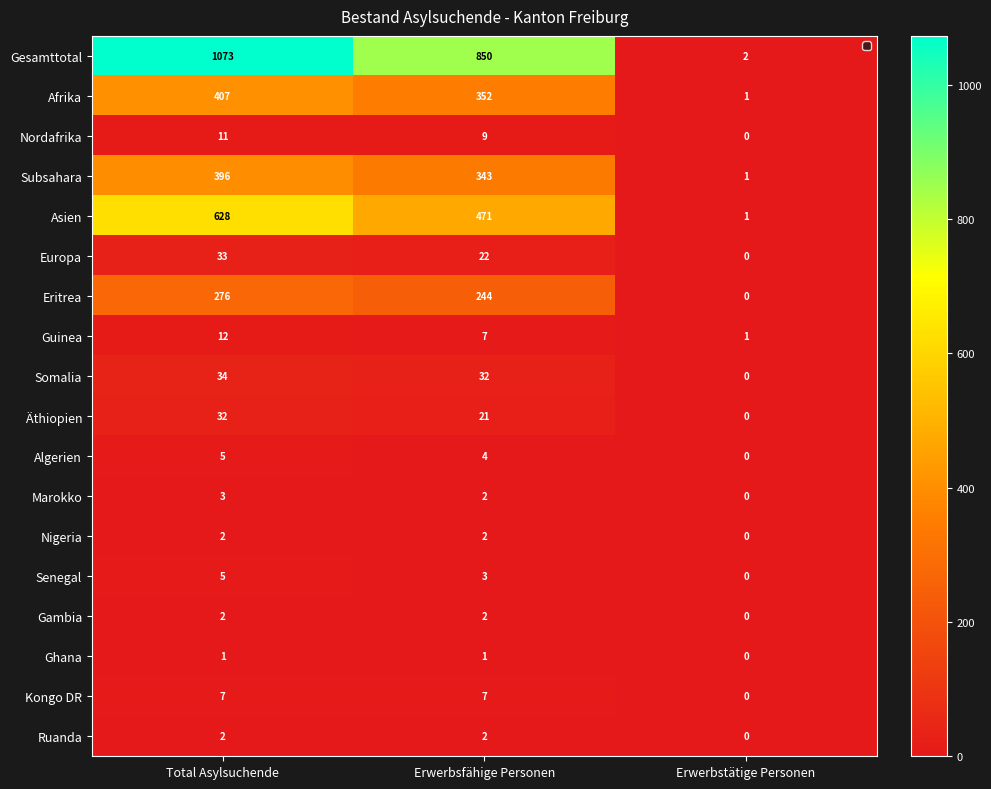

What is the average value of the Kongo DR series?

5